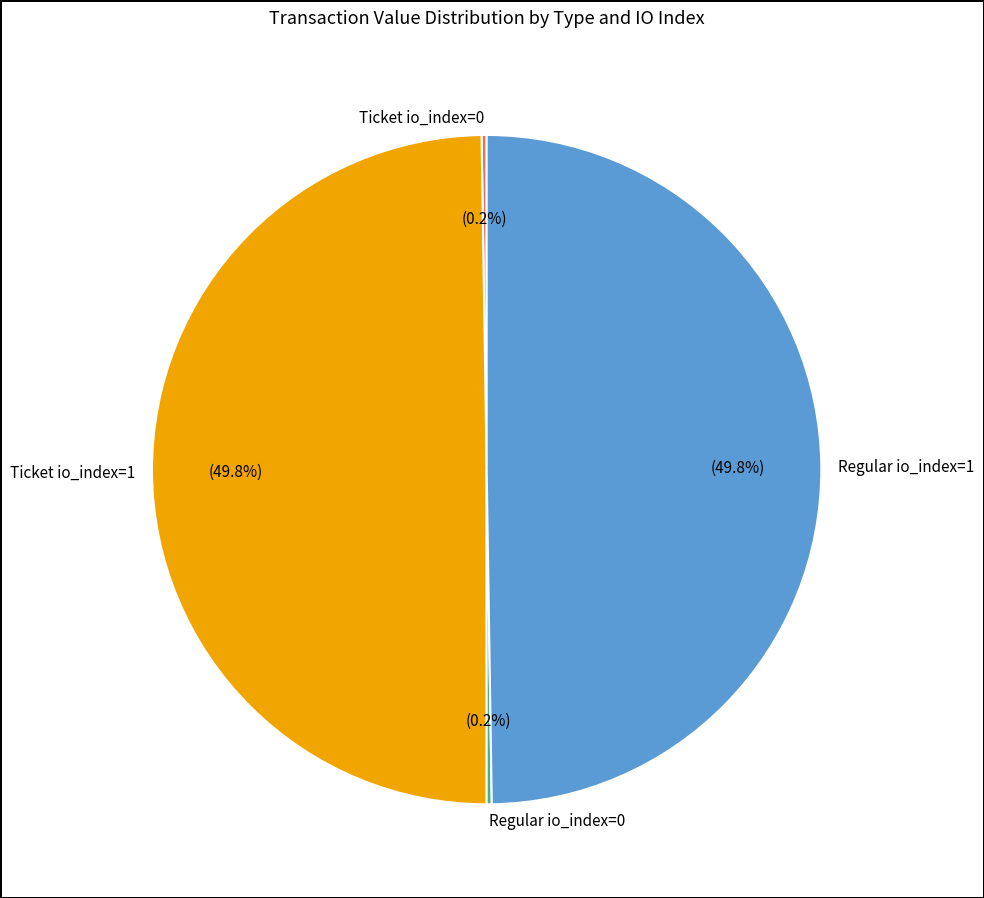

To the nearest percent, what is the difference between the largest and smallest slice percentages?

50%